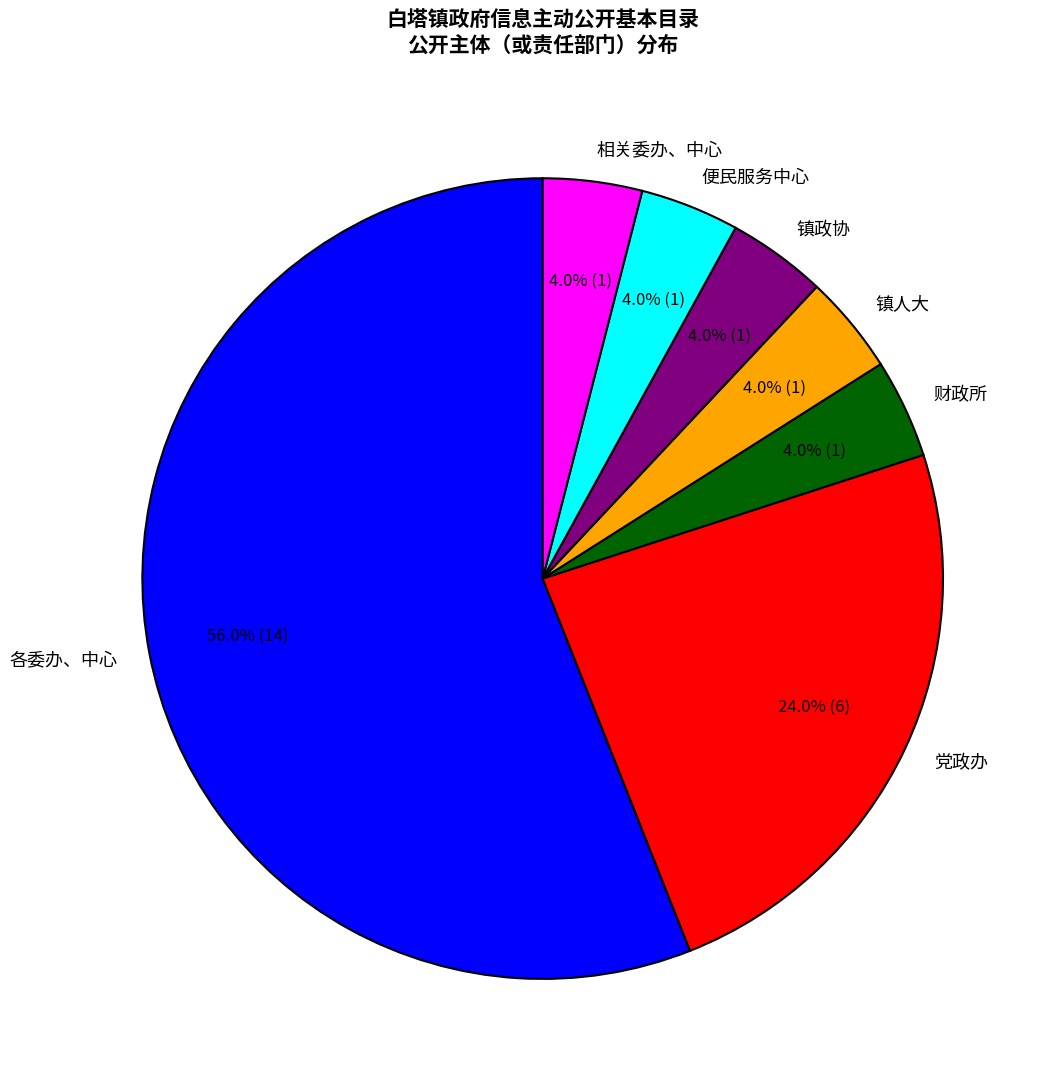

The 便民服务中心 slice represents 4% of the pie. True or false?

True